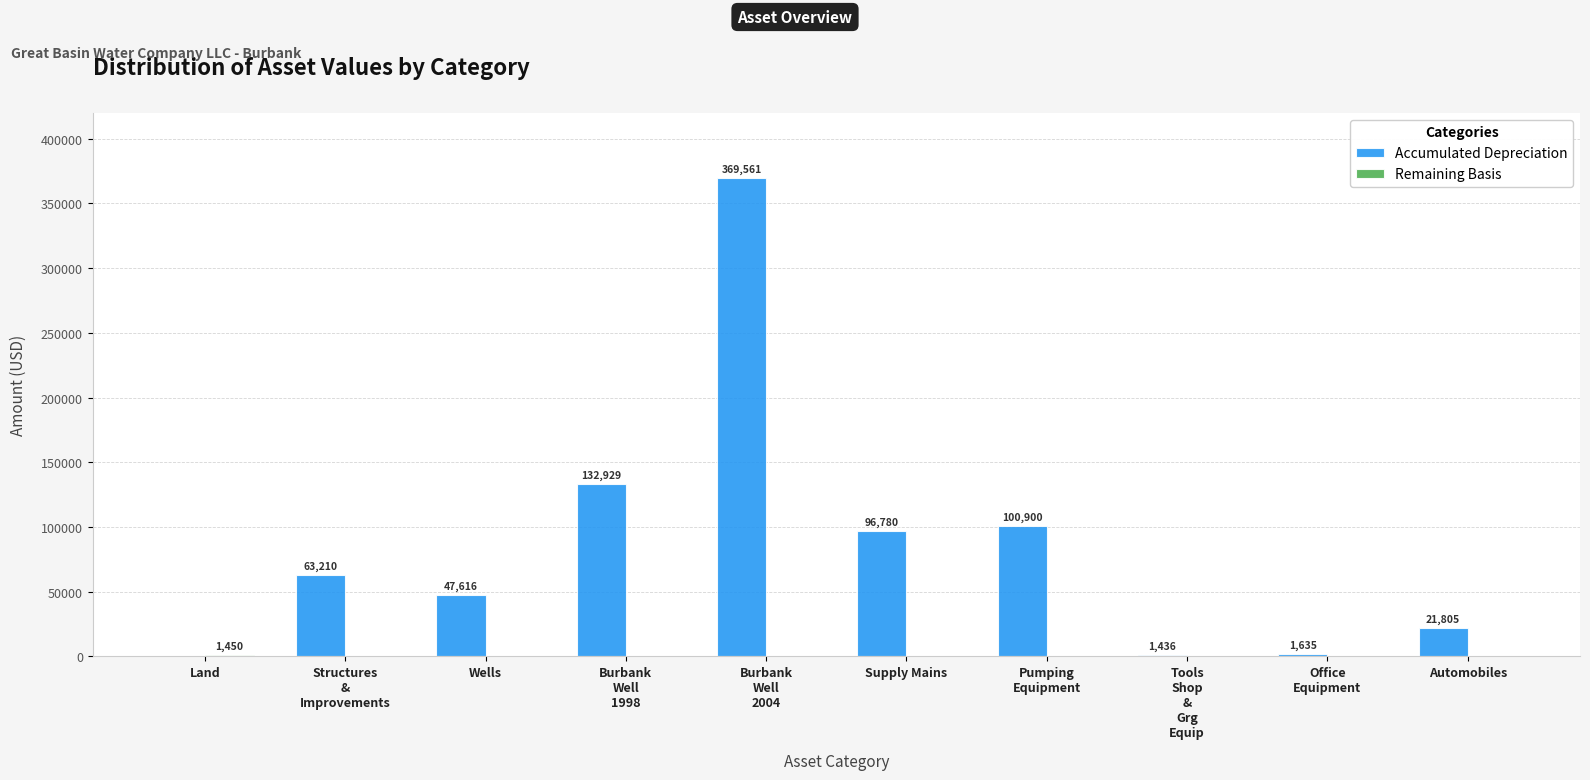

Which label corresponds to the largest value in the chart?

Burbank
Well
2004